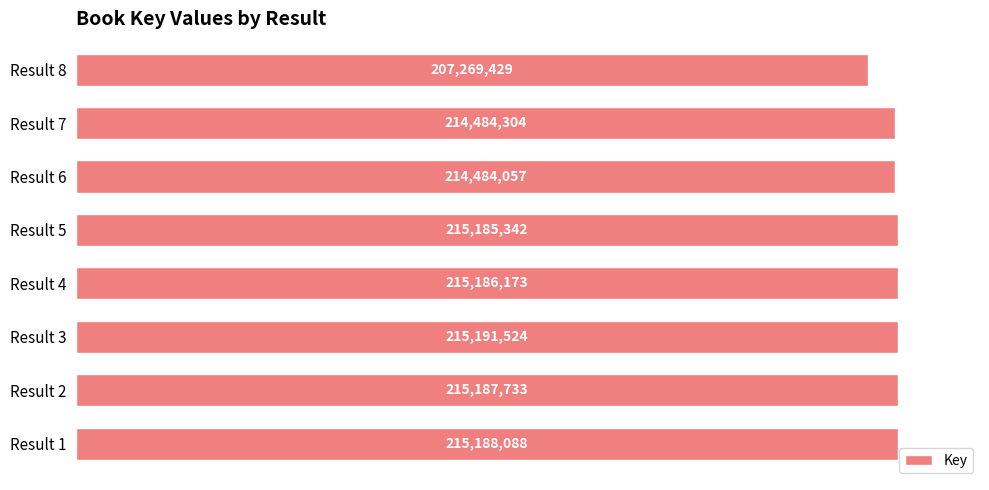

How many bars are there in total?

8